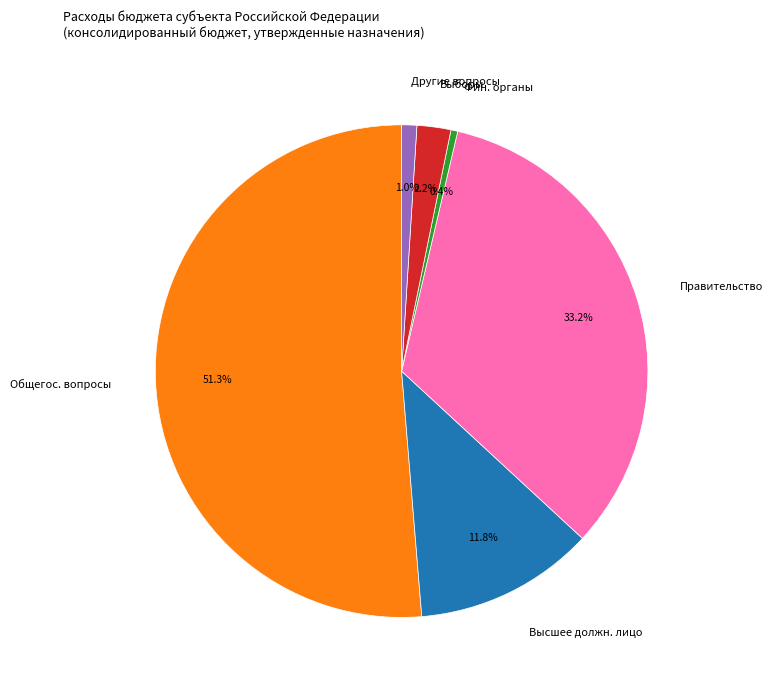

Rank the categories by value from highest to lowest.

Общегос. вопросы, Правительство, Высшее должн. лицо, Выборы, Другие вопросы, Фин. органы